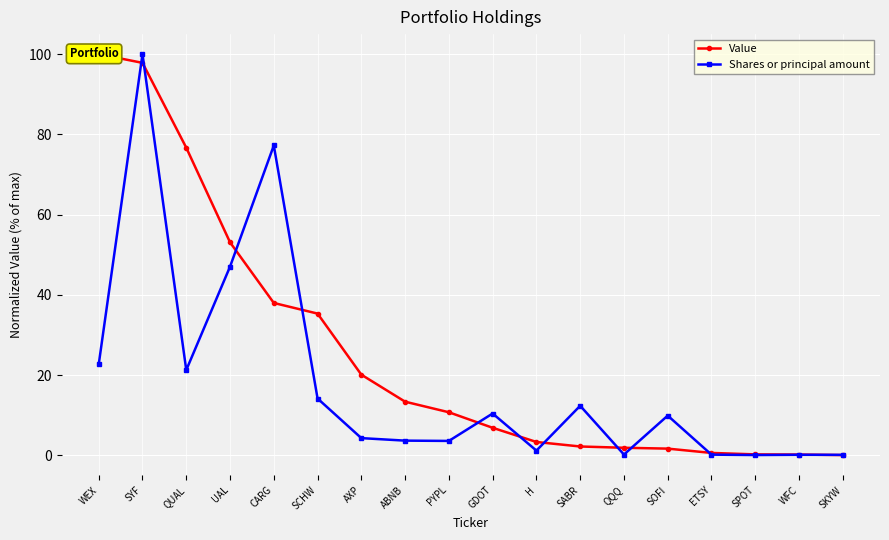

What is the total value across all series at AXP?

24.4